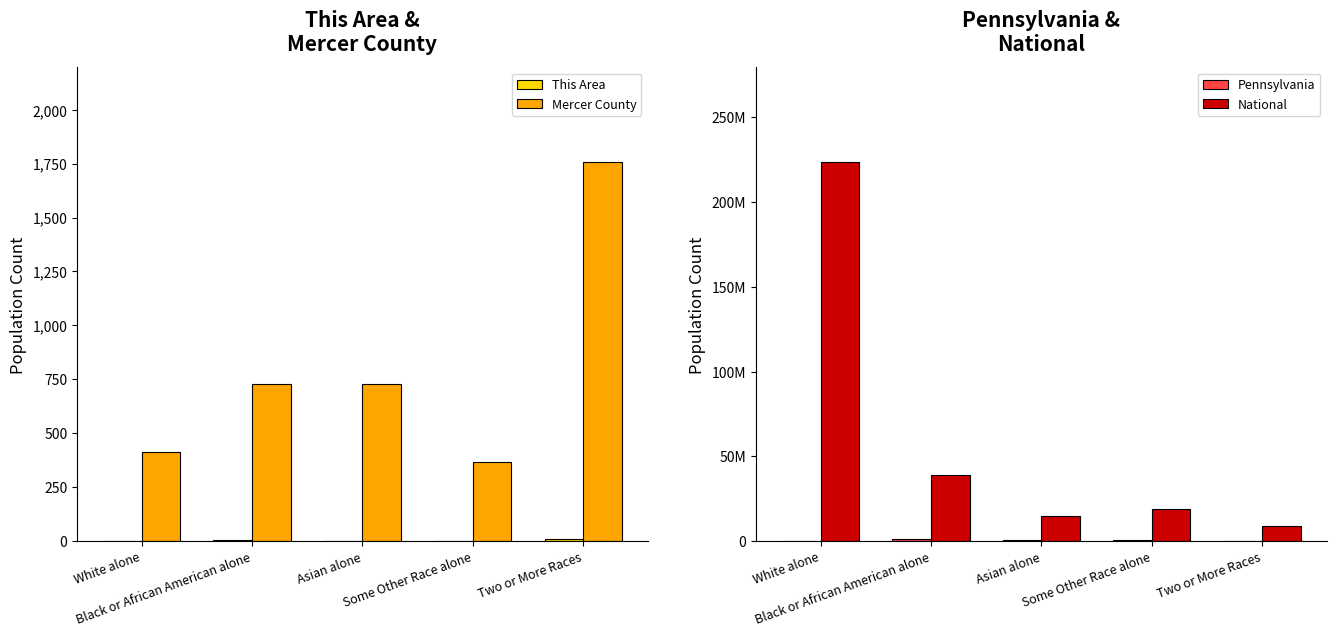

What is the label of the 3rd bar from the left?

Asian alone